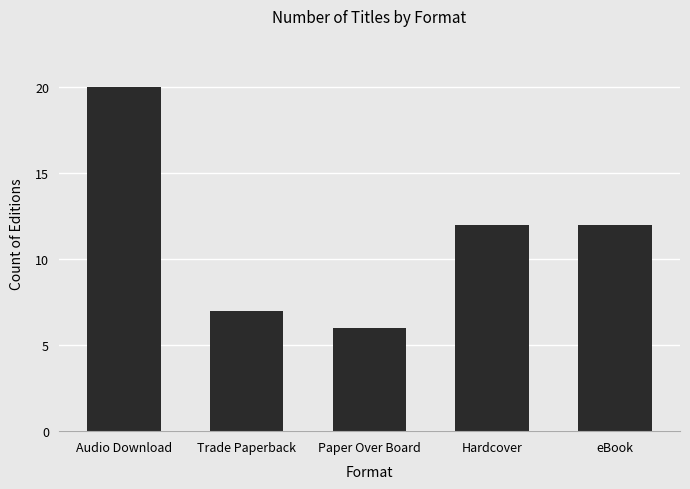

What value does the data have at Paper Over Board, to the nearest 10?

10